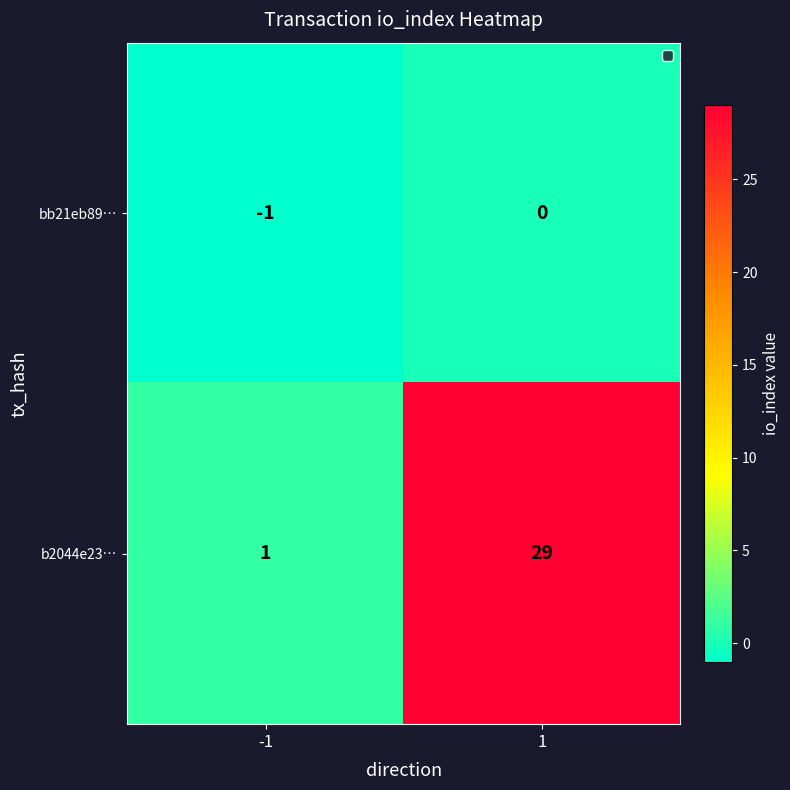

Which series changed the most between -1 and 1?

b2044e23…